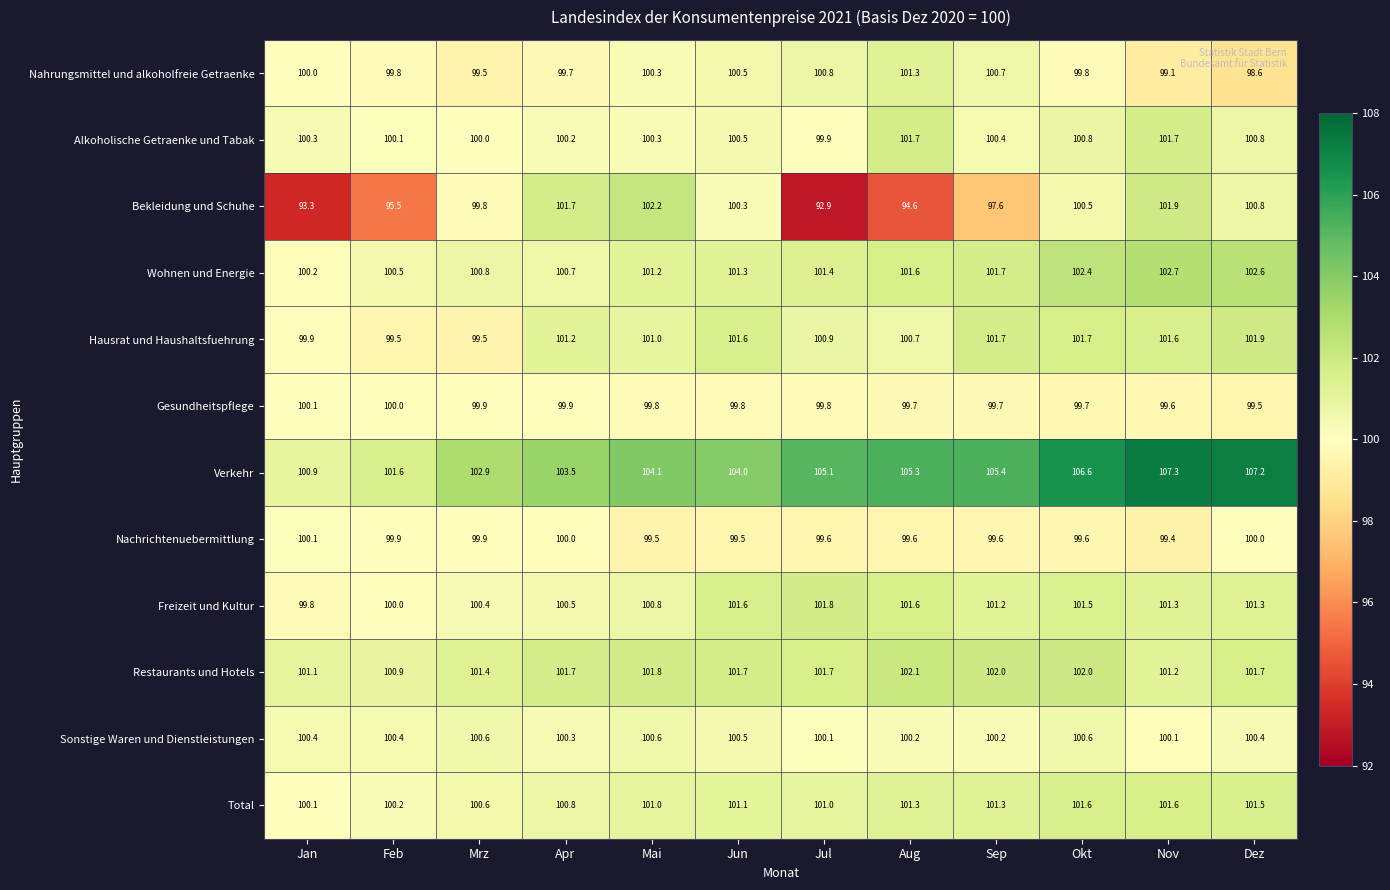

At which label does Alkoholische Getraenke und Tabak first exceed 100?

Jan